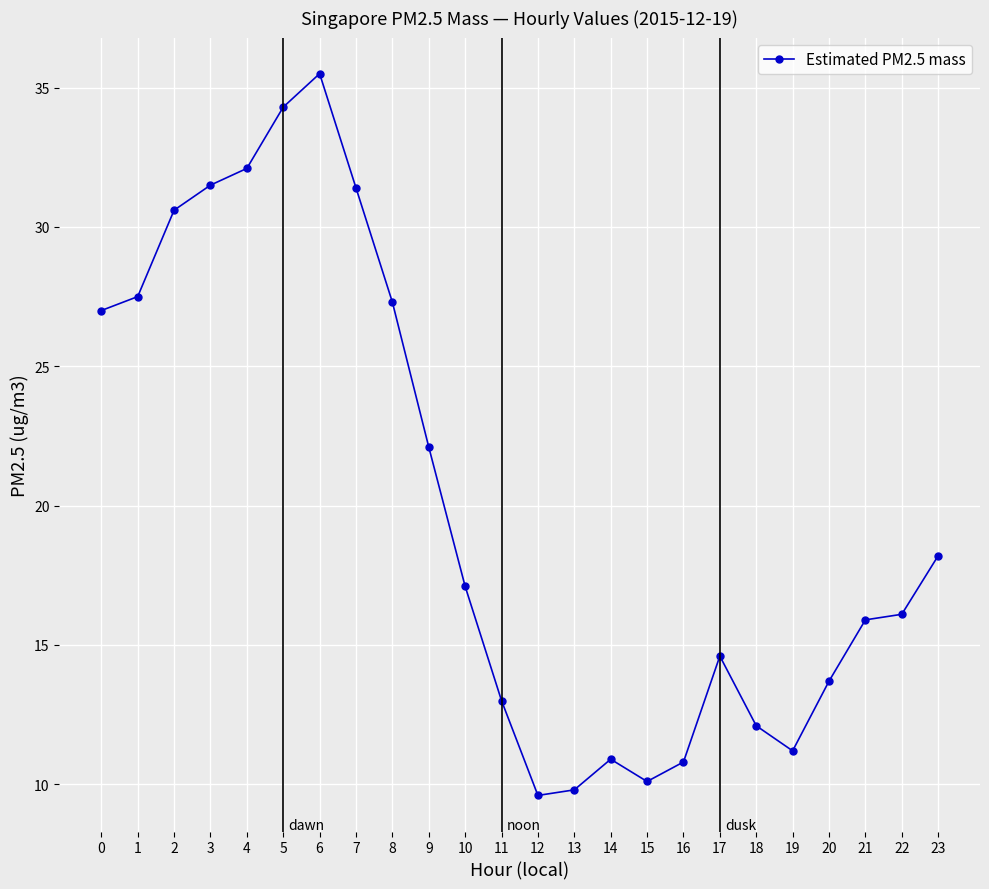

What is the sum of all values?

482.4